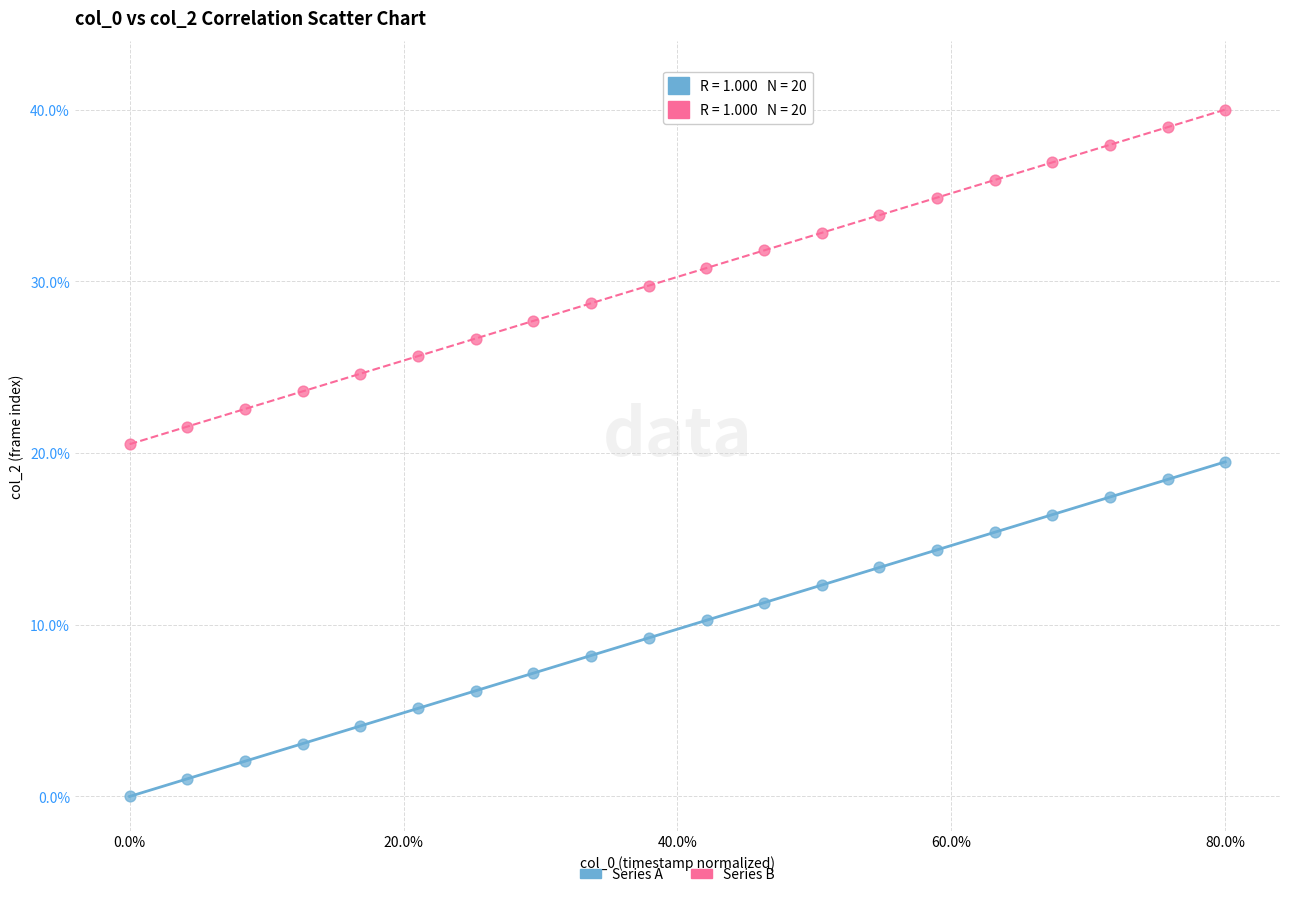

Which series reaches the minimum Y coordinate?

Series A